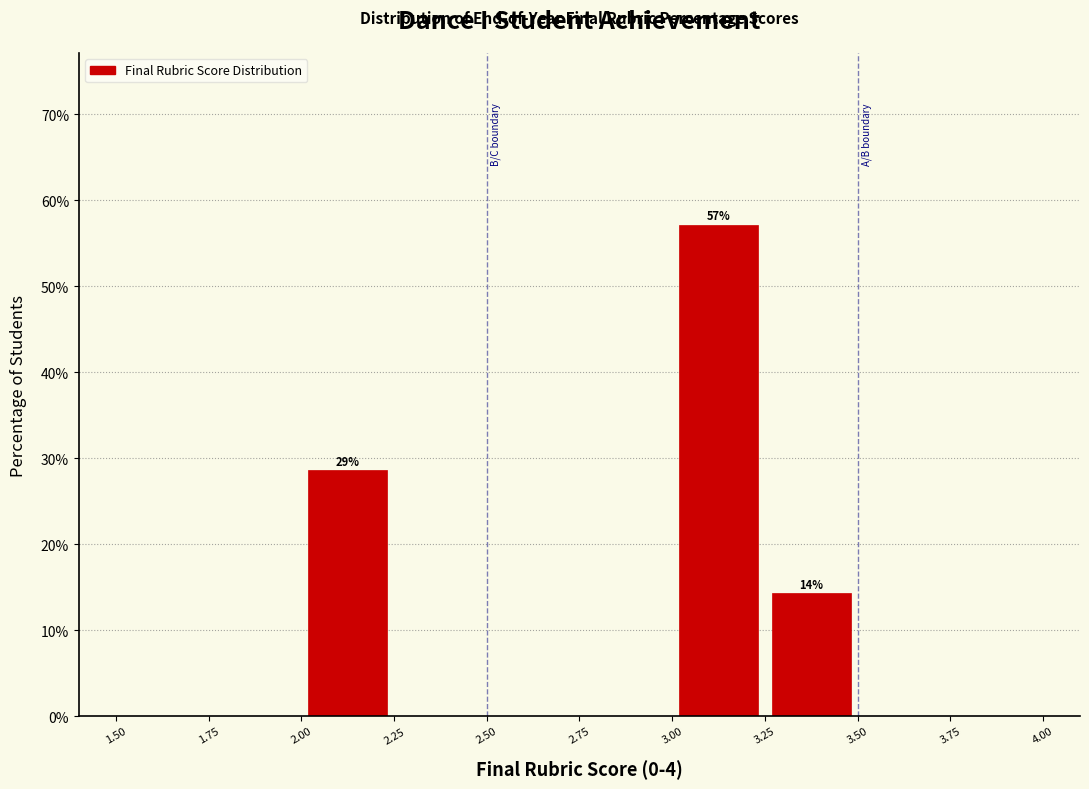

Which range on the x-axis has the tallest bar?

3.00 to 3.25